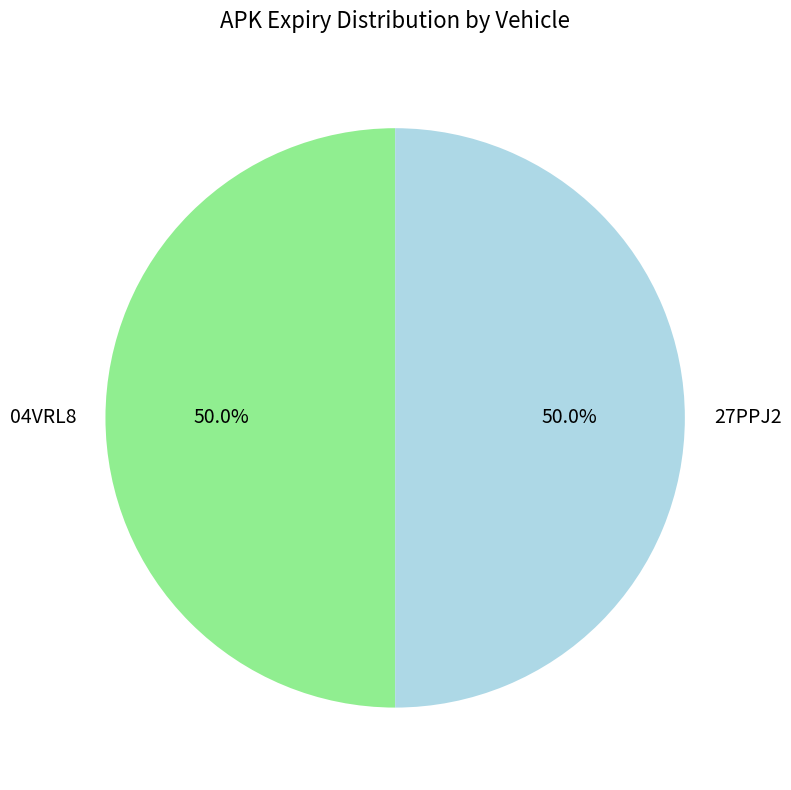

How many segments does this pie chart have?

2